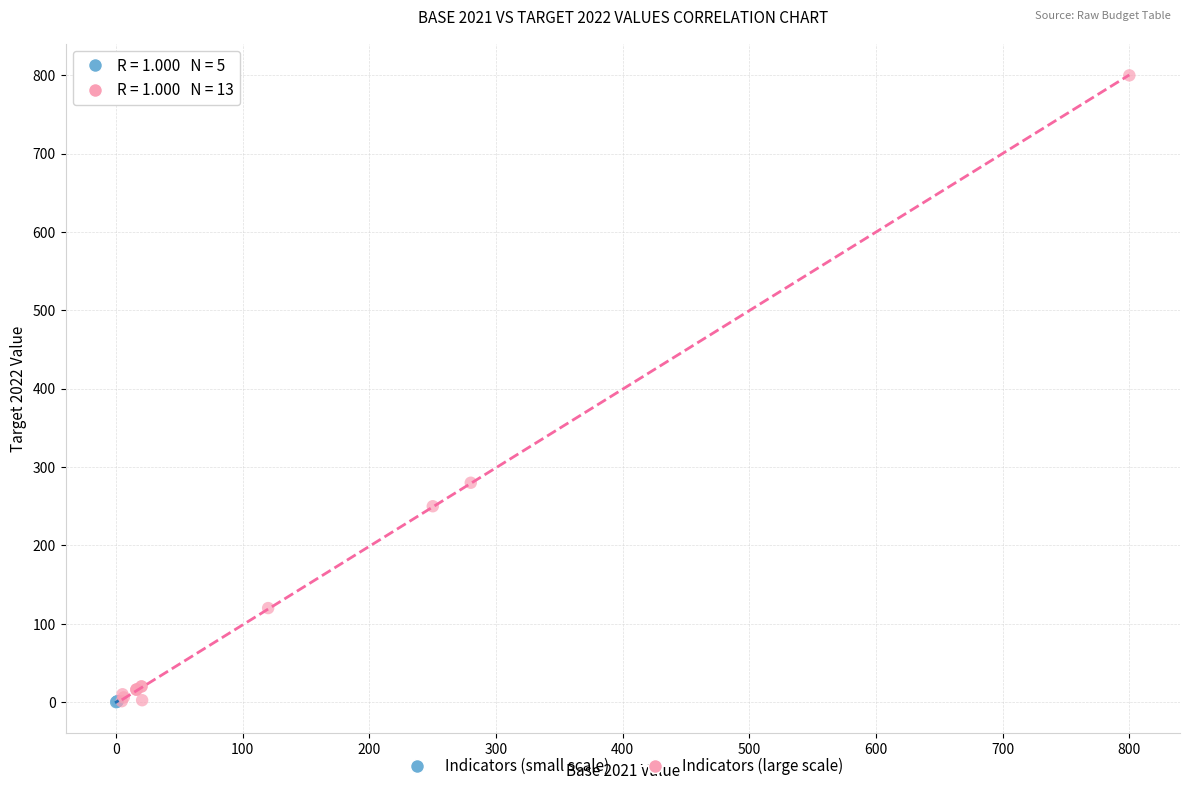

Which series has the largest Y range (max minus min)?

Indicators (large scale)